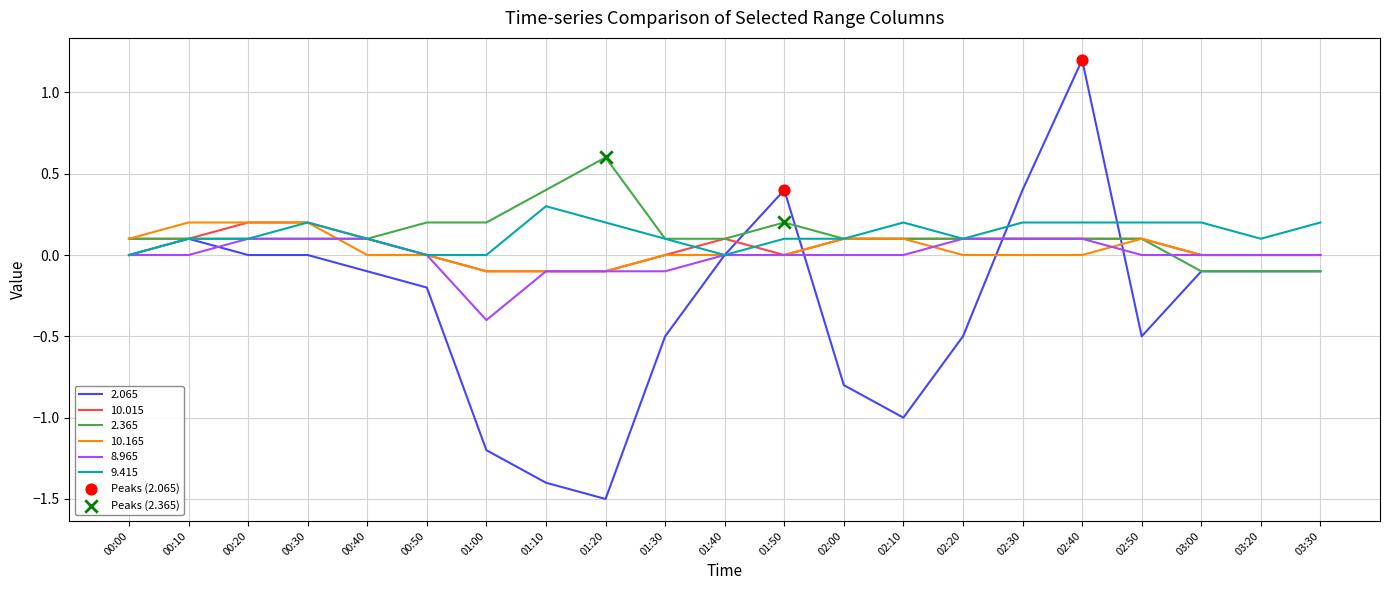

What is the approximate value of 2.065 at 01:10?

-1.4